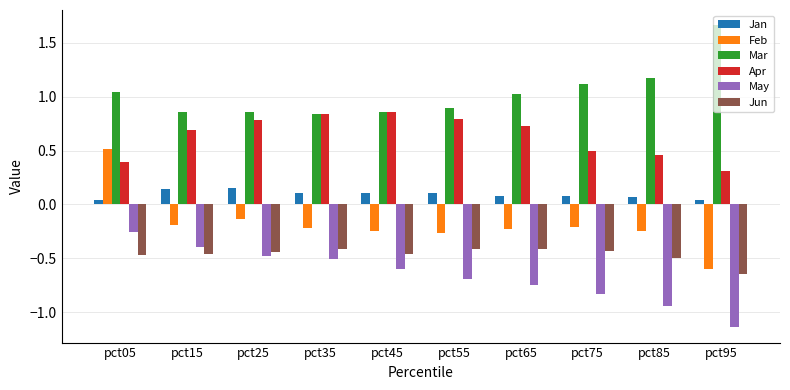

Which series has the widest spread of values?

Feb